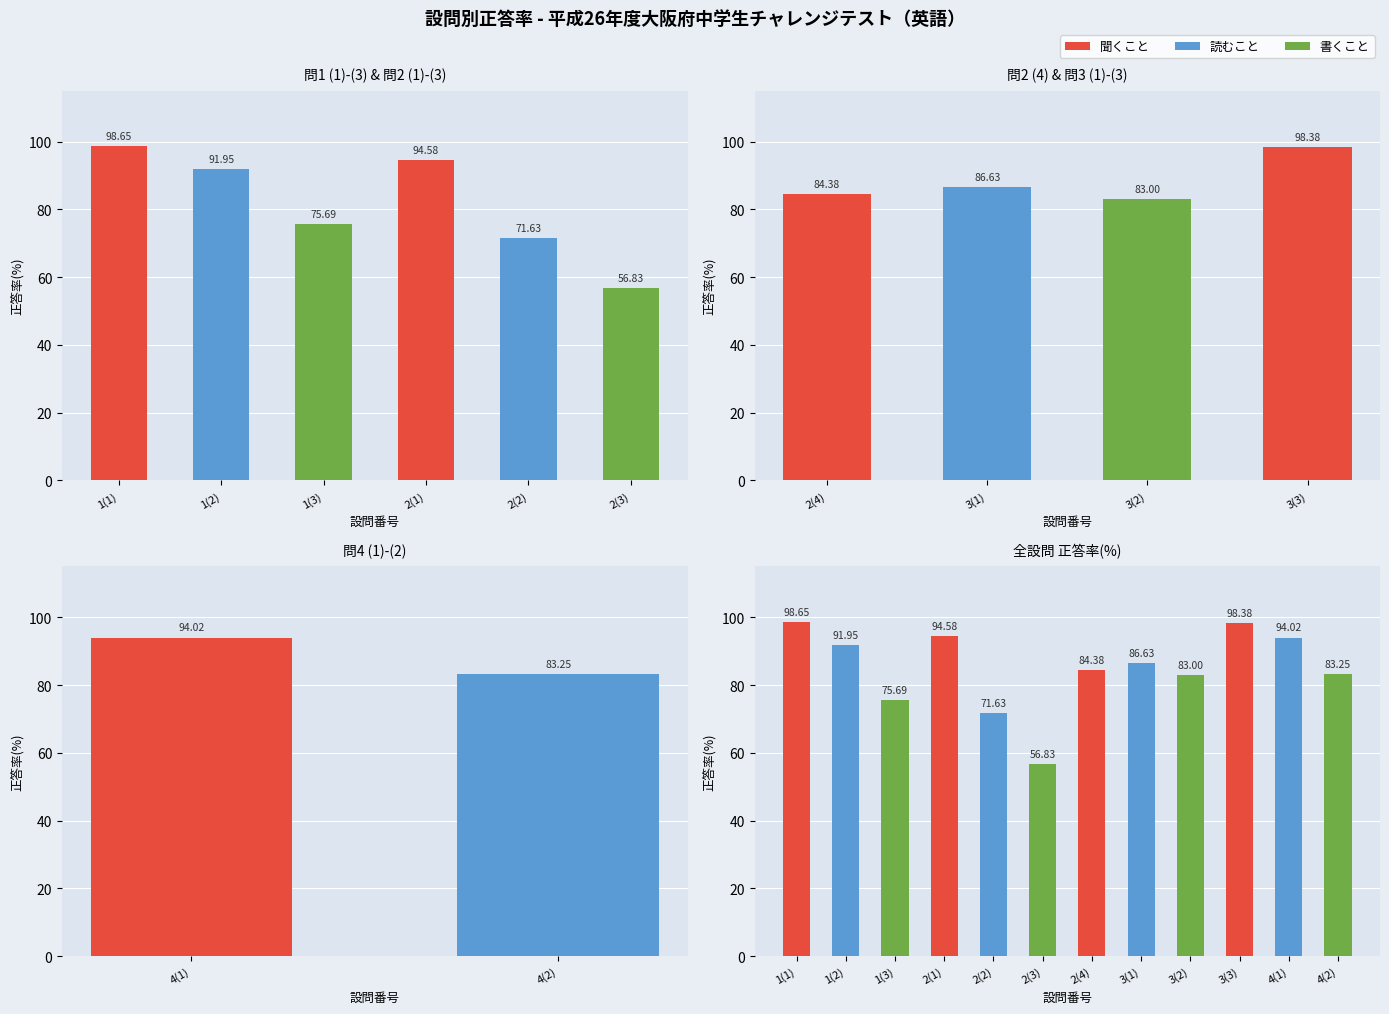

How many data points are above 86?

6